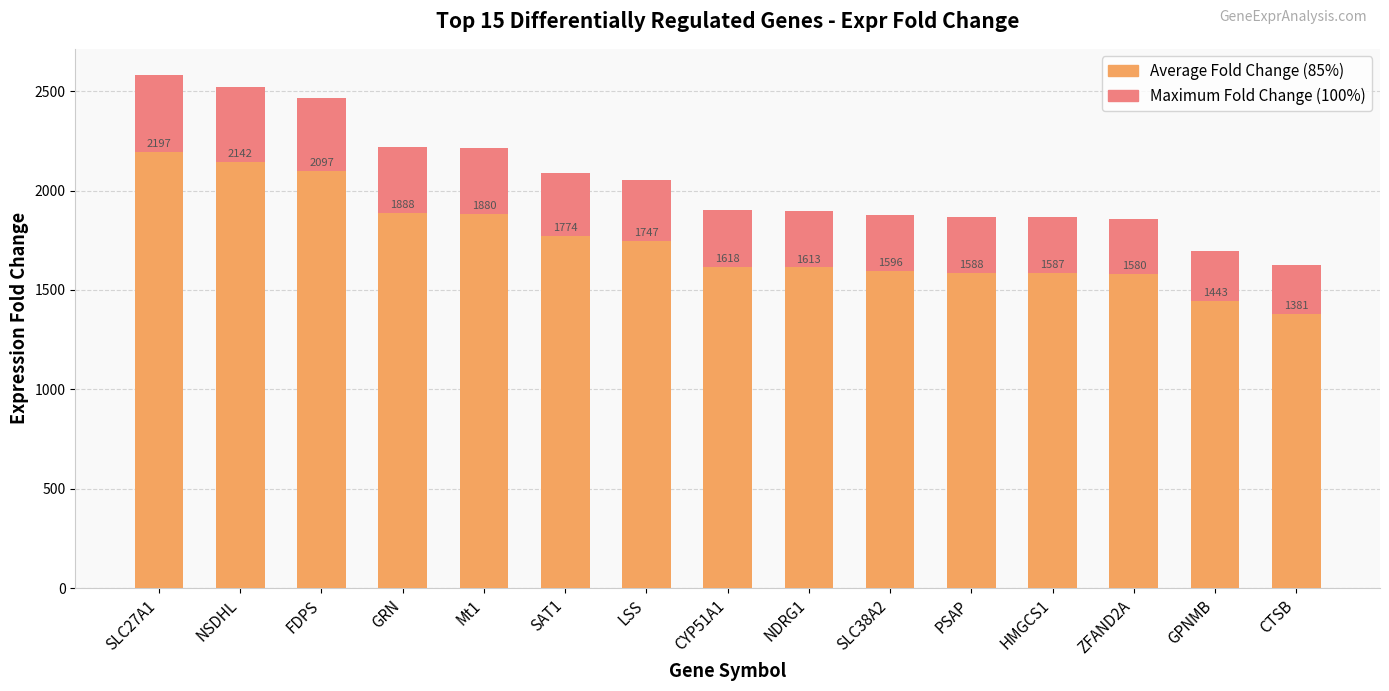

At which label is Maximum Fold Change closest to 2104?

SAT1